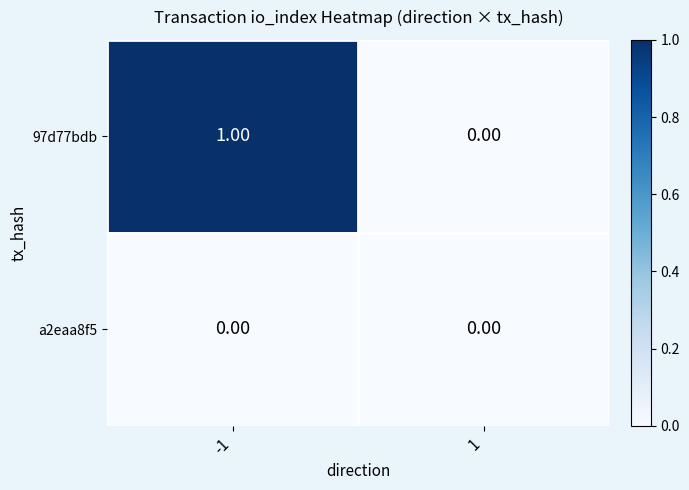

Rank the categories by 97d77bdb value from highest to lowest.

-1, 1